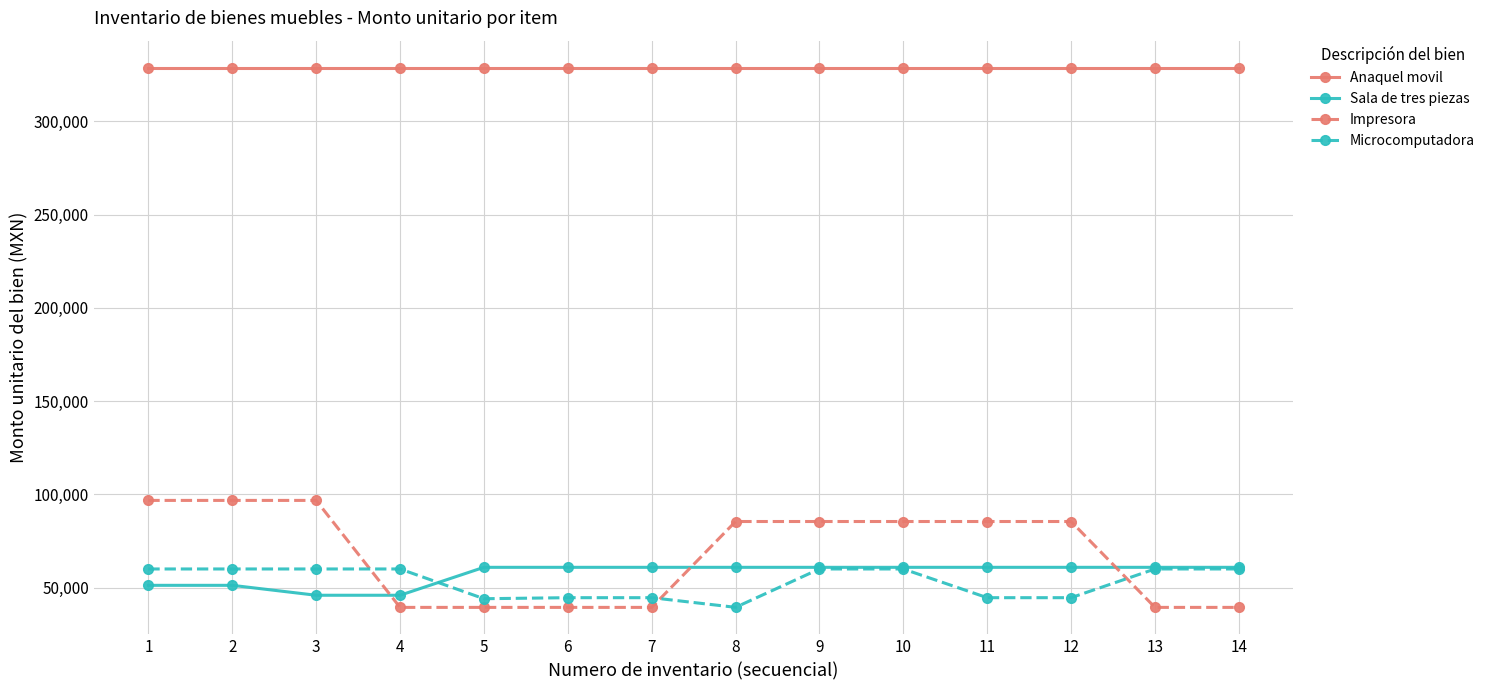

Which series changed the most between 2 and 13?

Impresora